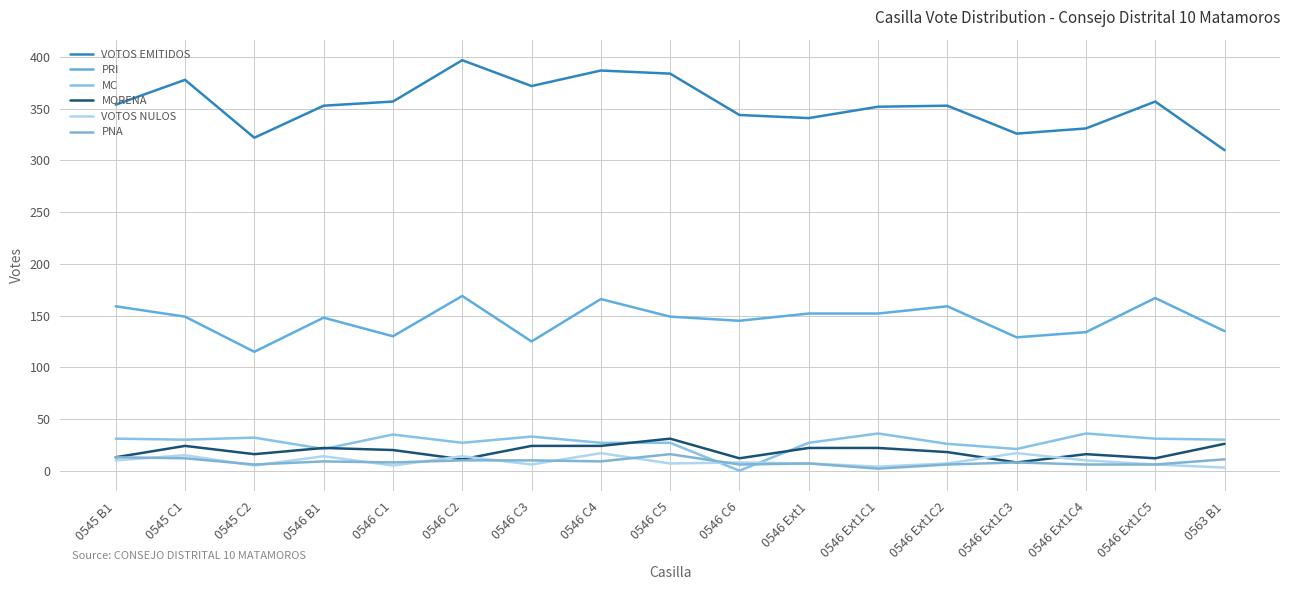

Rank the series at 0546 C3 from highest to lowest value.

VOTOS EMITIDOS, PRI, MC, MORENA, PNA, VOTOS NULOS